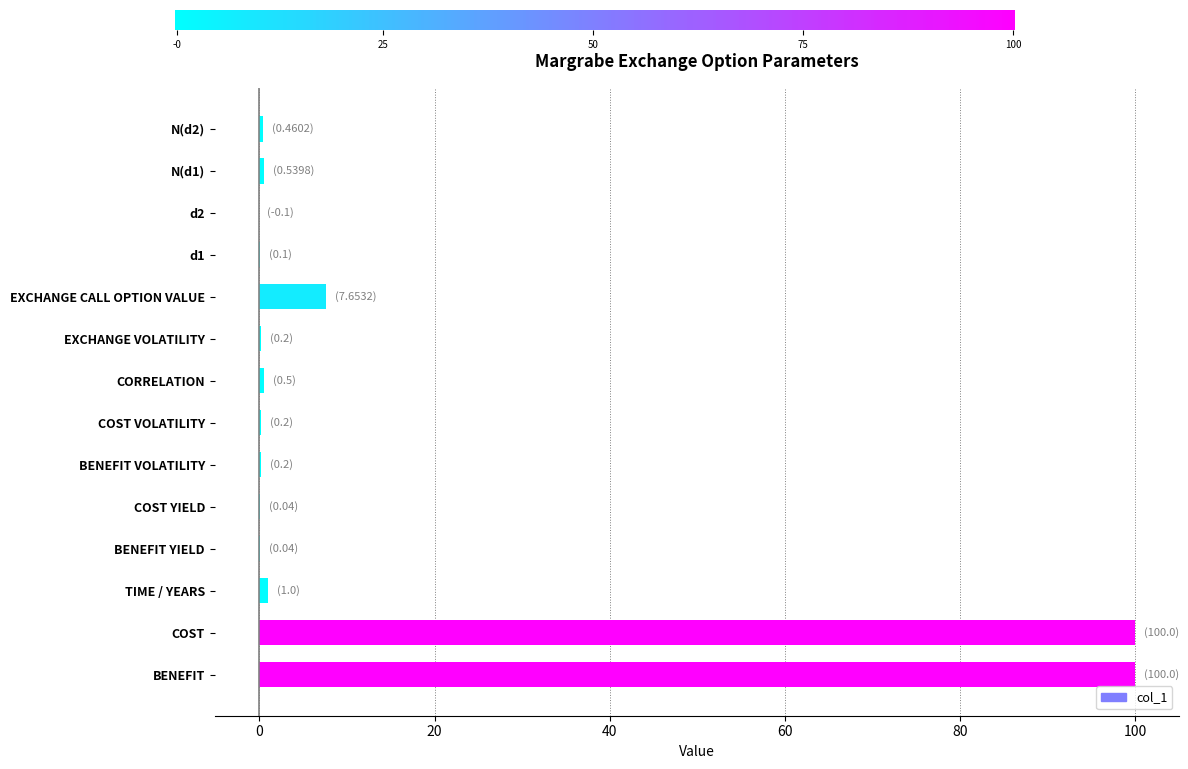

Is it true that the value at COST YIELD is 0.0?

True